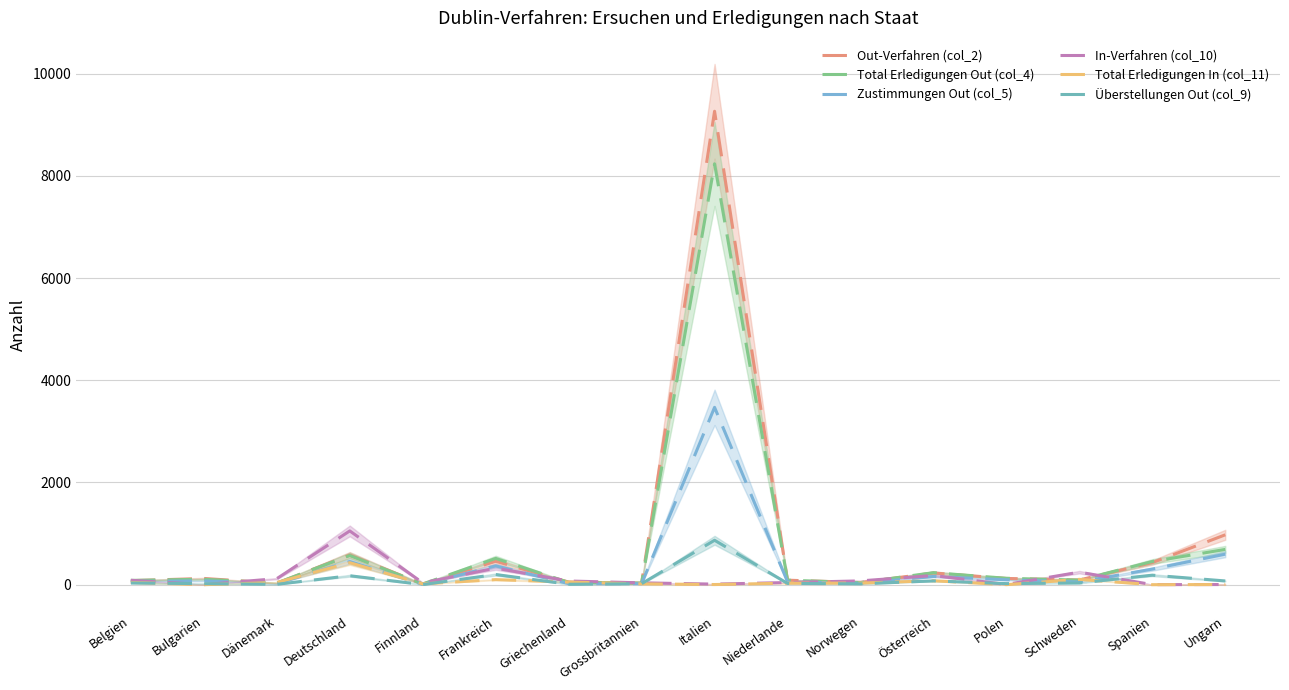

What is the average value of the Total Erledigungen Out (col_4) series?

710